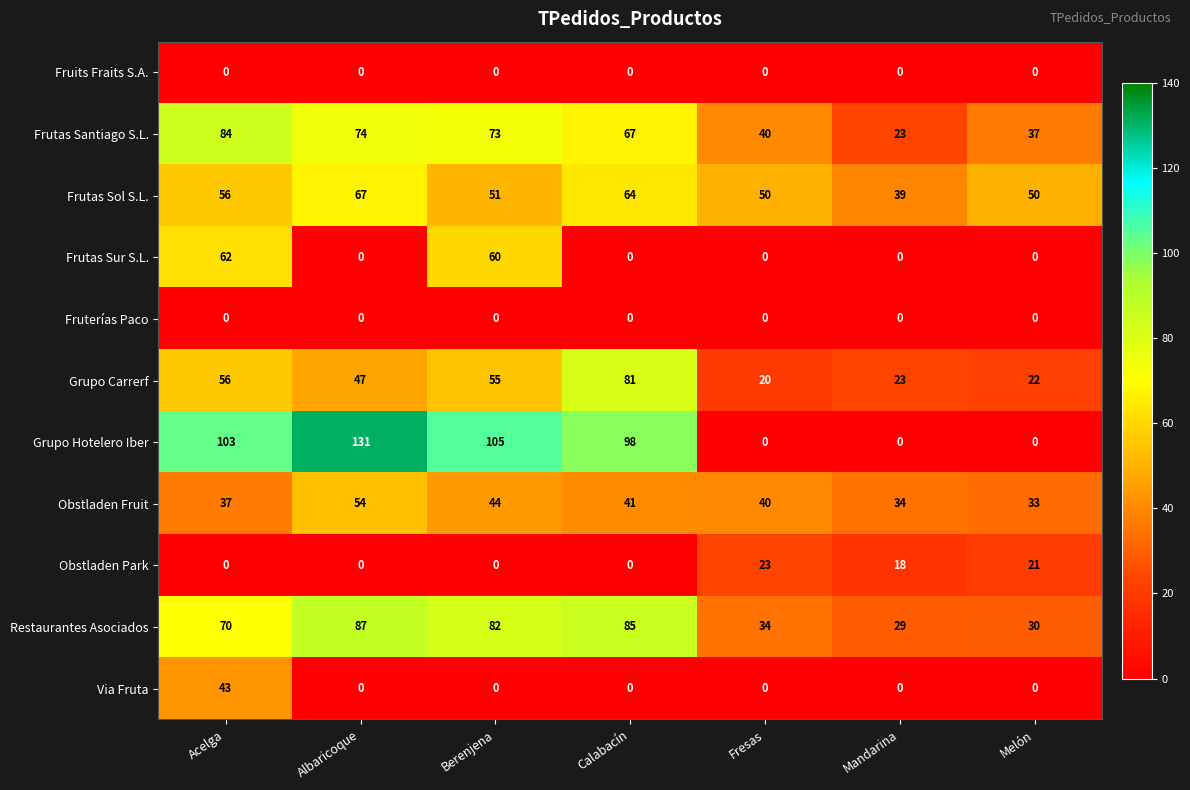

Which series has the widest spread of values?

Grupo Hotelero Iber